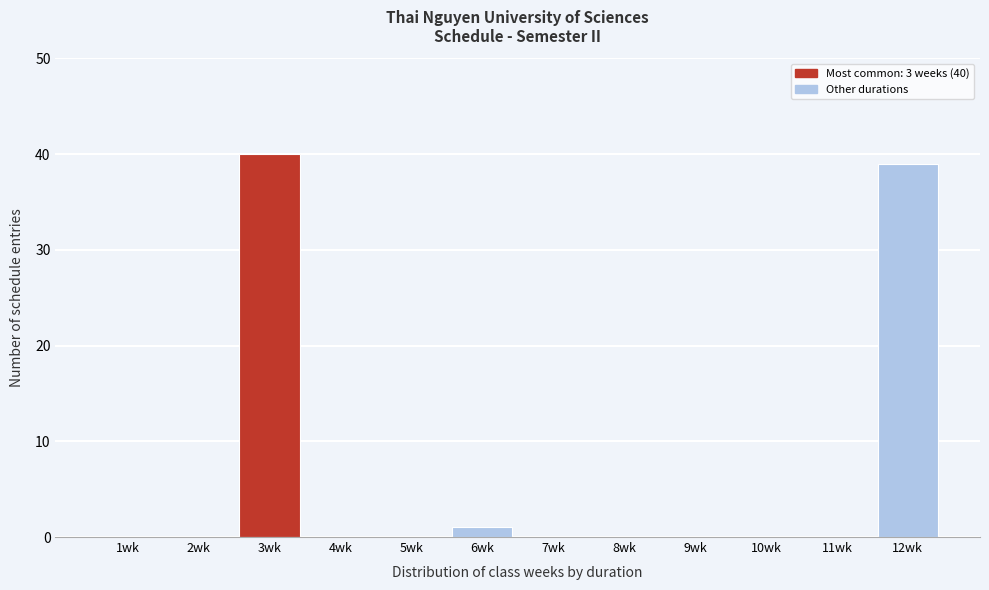

Reading right to left, what are all the values shown in this chart?

12wk=39	11wk=0	10wk=0	9wk=0	8wk=0	7wk=0	6wk=1	5wk=0	4wk=0	3wk=40	2wk=0	1wk=0